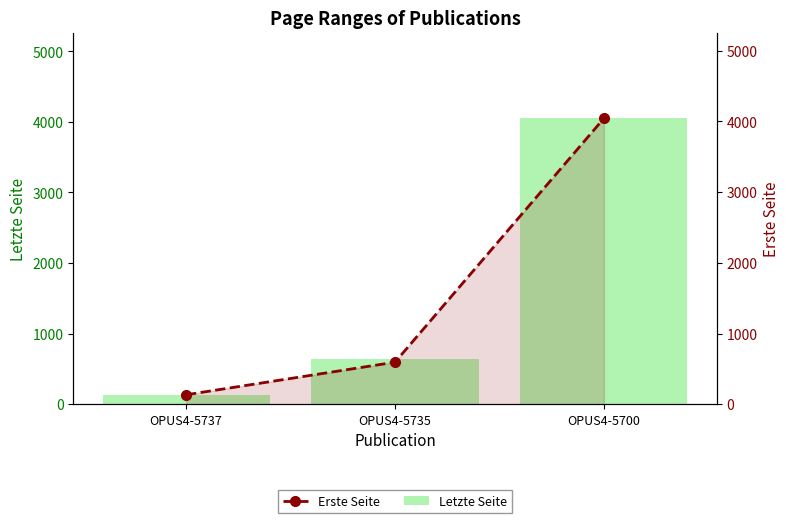

Where is Erste Seite nearest to the value 2089?

OPUS4-5735